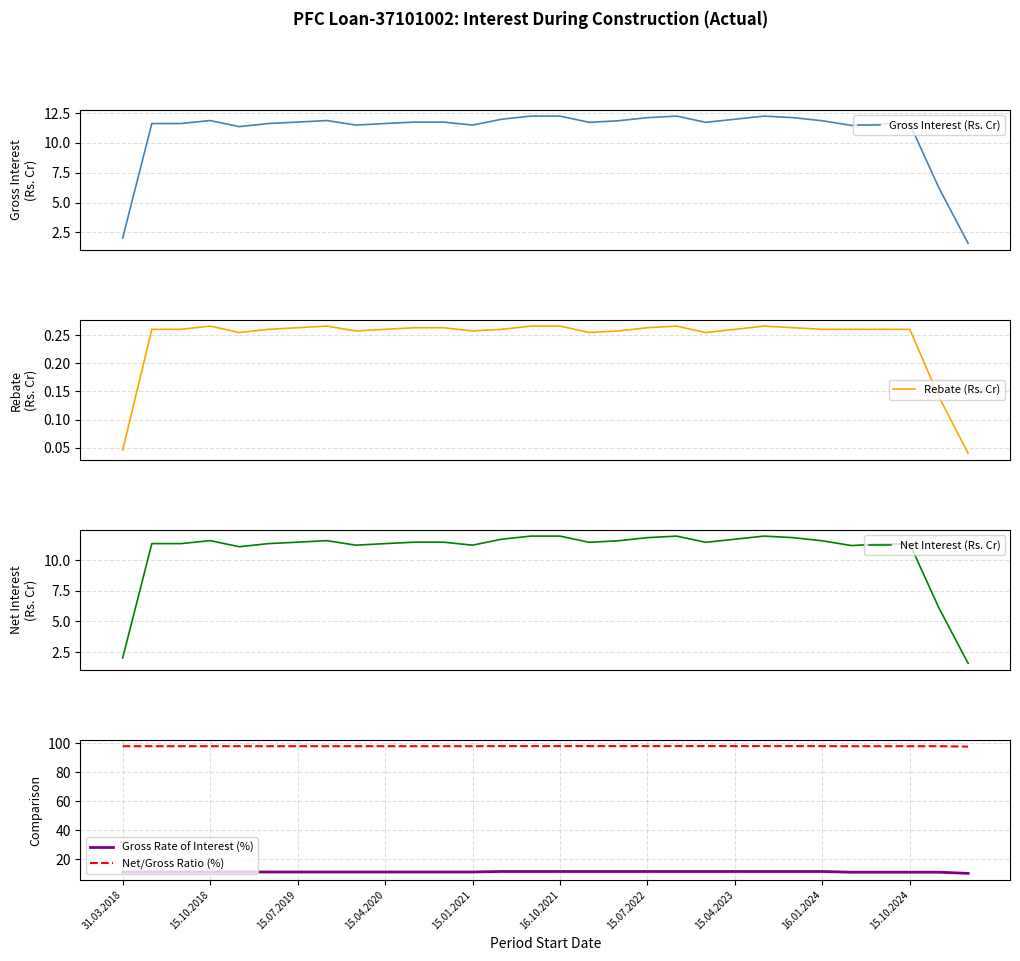

The value of Gross Rate of Interest (%) at 25 is 11.0. True or false?

True